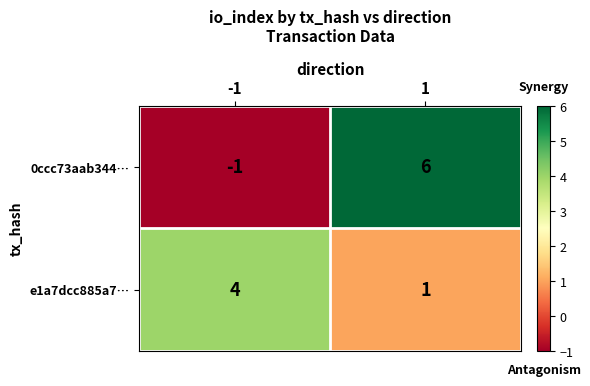

True or false: 0ccc73aab344… has a value of 10 at 1.

False